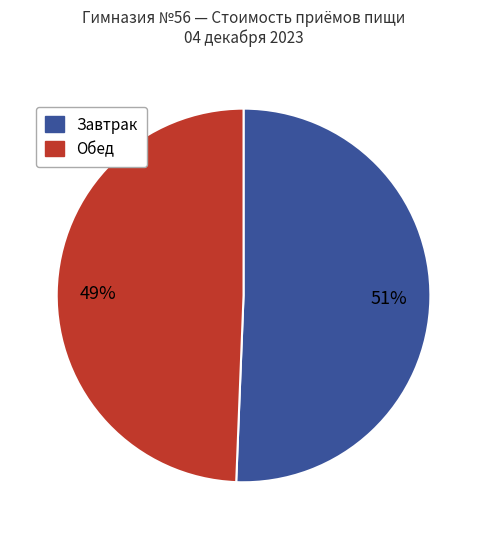

To the nearest percent, what is the average slice percentage?

50%